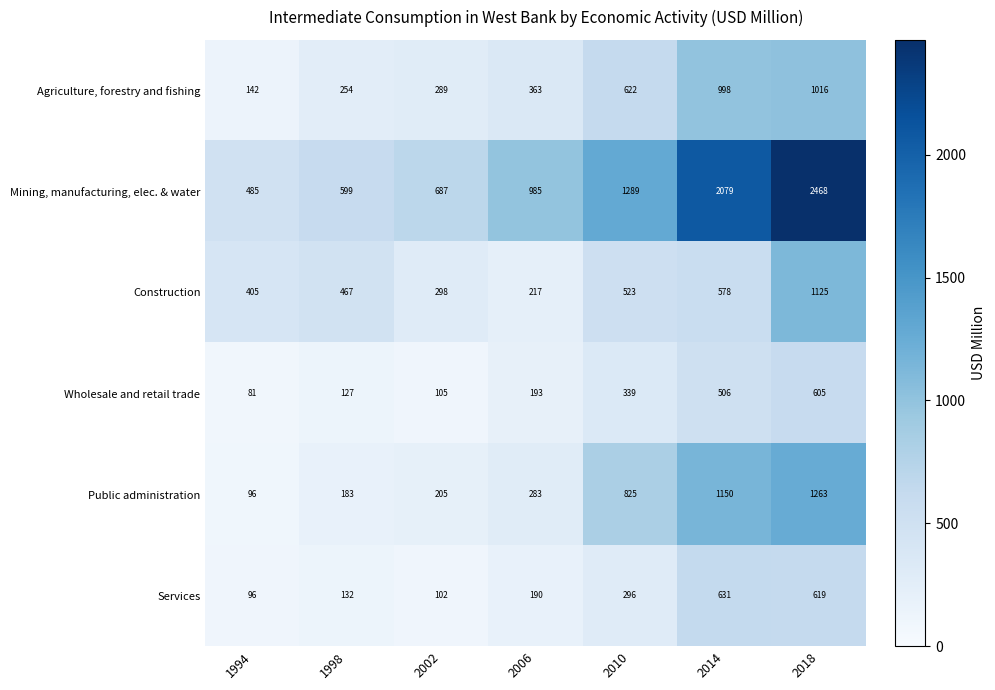

What is the spread (max minus min) of values at 2006?

795